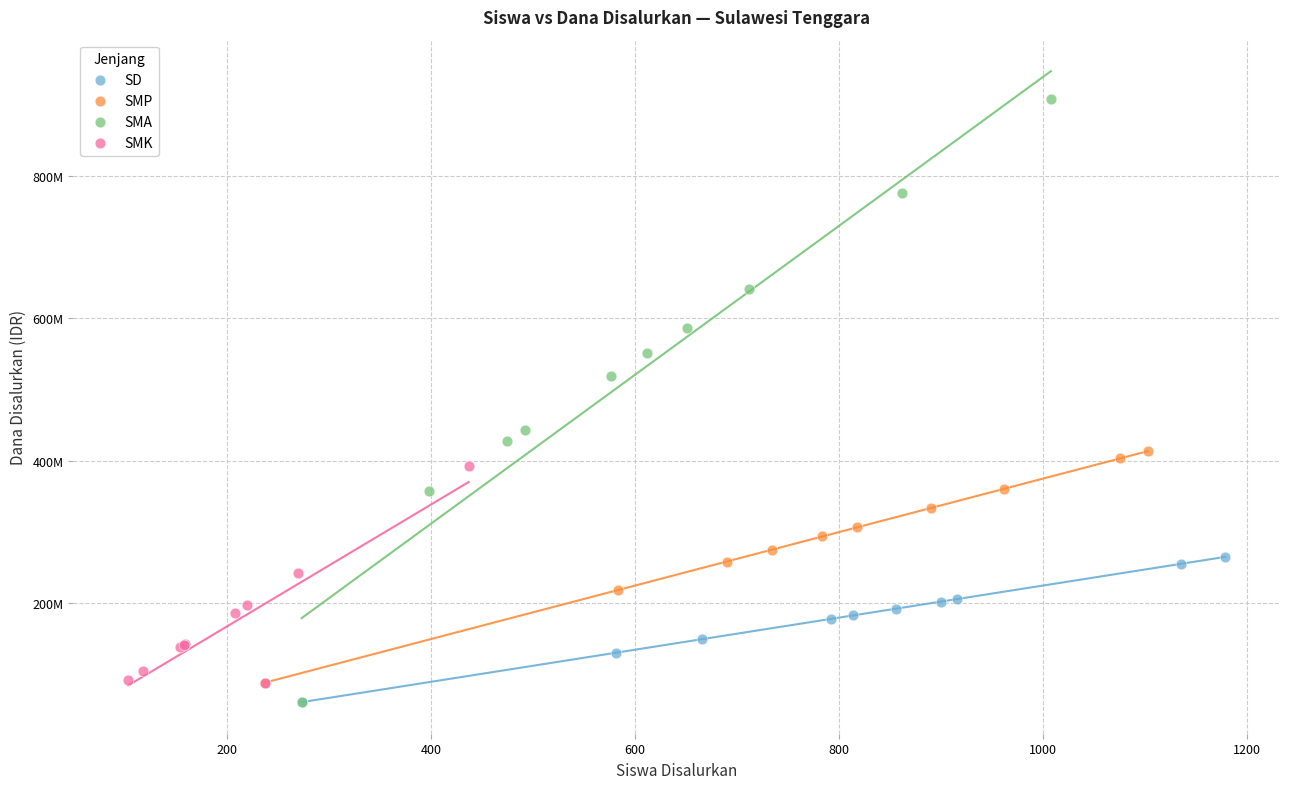

Which series has the largest Y range (max minus min)?

SMA